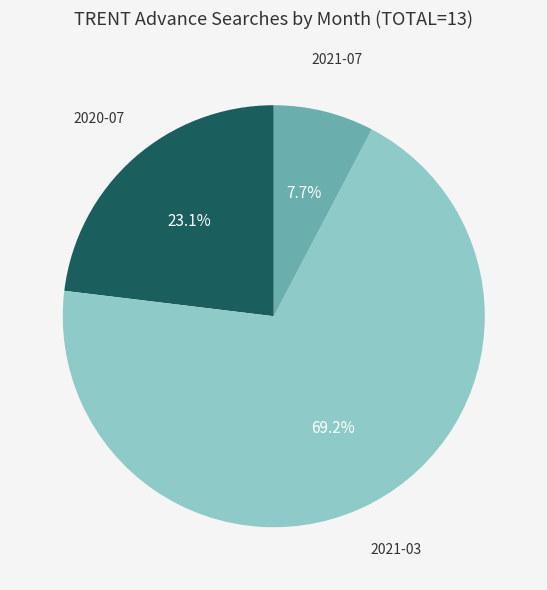

What percentage is the 2021-07 slice, to the nearest percent?

8%